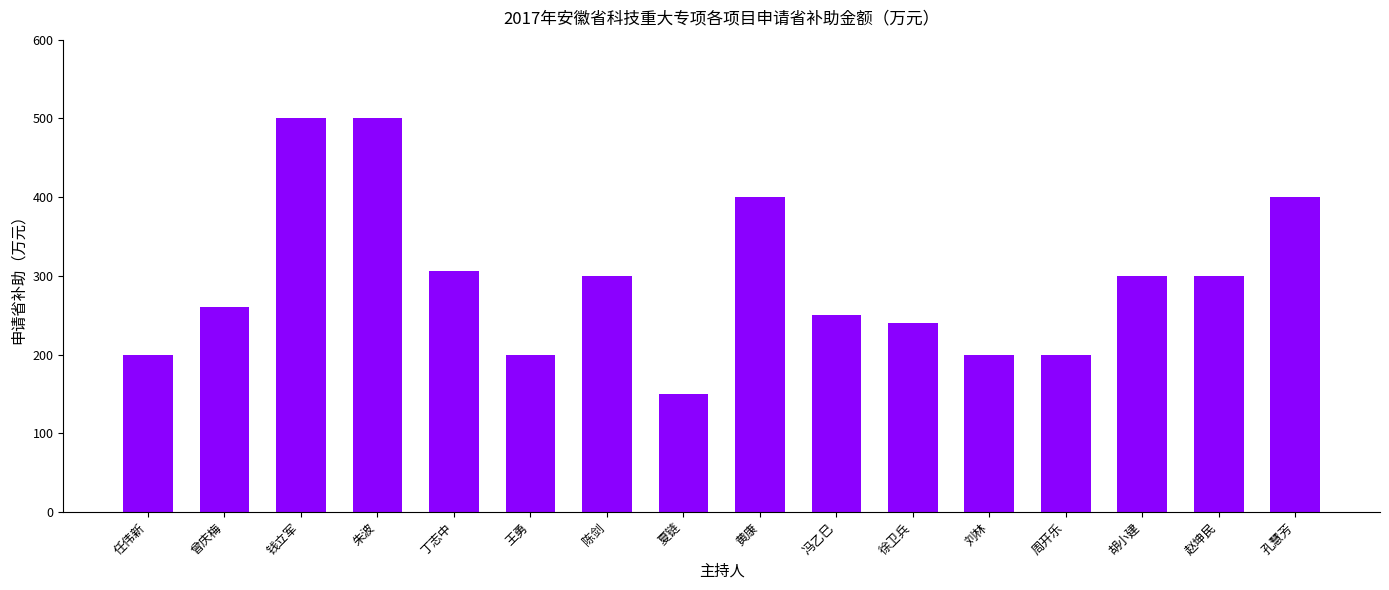

Are the bars grouped side by side (vs. stacked)?

No